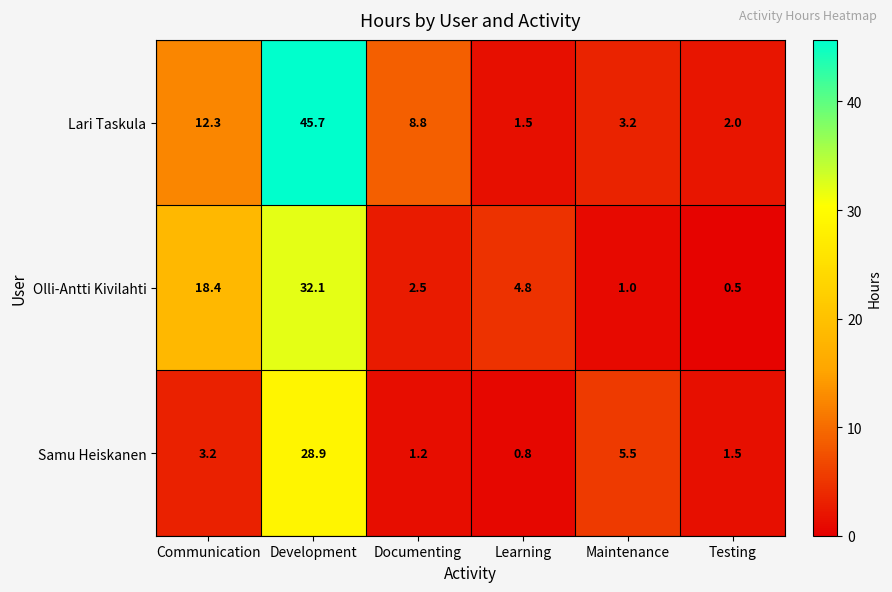

Is it true that Lari Taskula equals 12.3 at Communication?

True